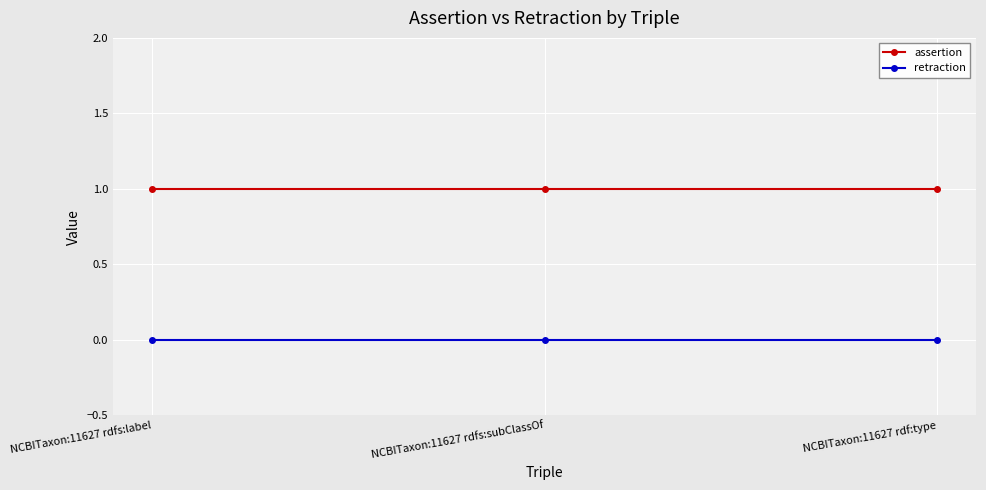

How many lines are shown in the chart?

2